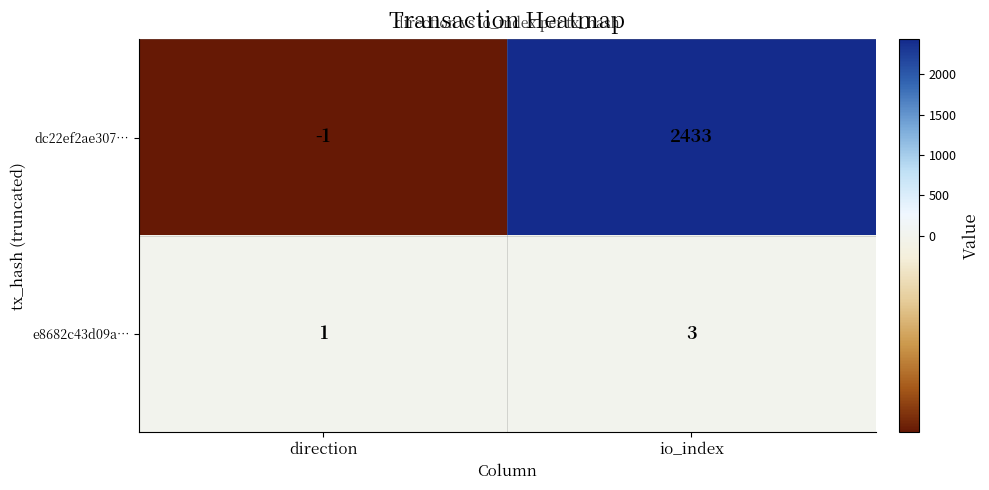

What is the sum of all dc22ef2ae307… values?

2432